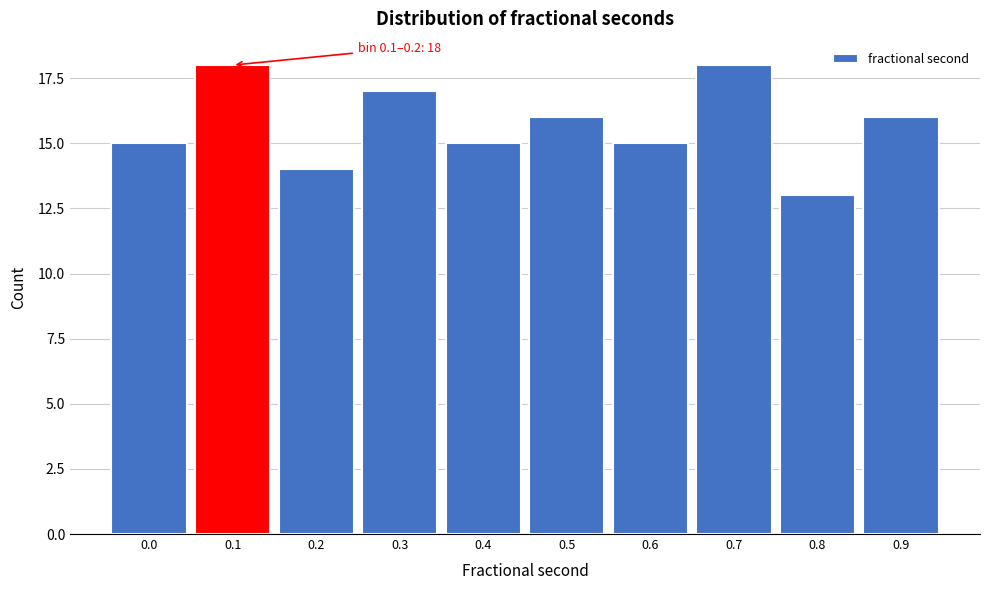

Reading left to right, transcribe all the data shown in this chart.

0.0=15	0.1=18	0.2=14	0.3=17	0.4=15	0.5=16	0.6=15	0.7=18	0.8=13	0.9=16